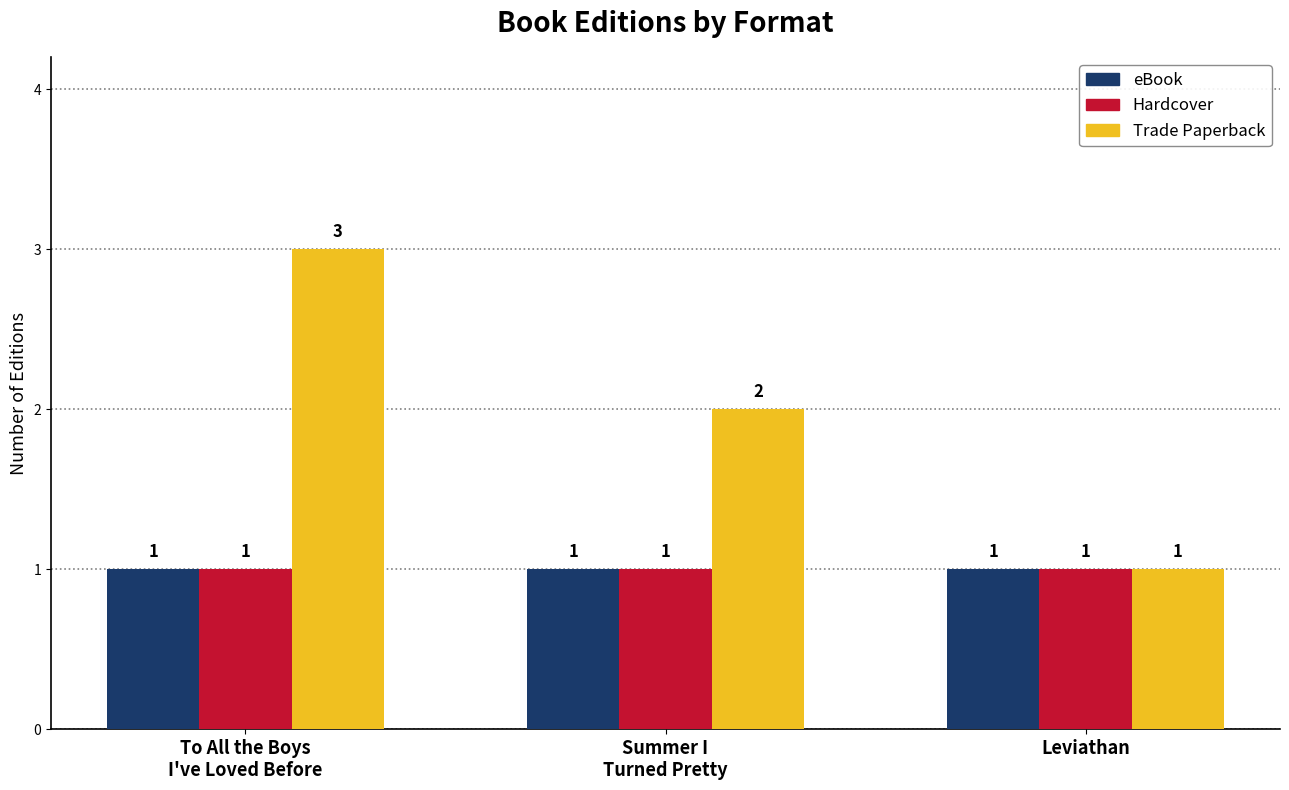

What is the value of the Hardcover bar at the 1st from the left?

1